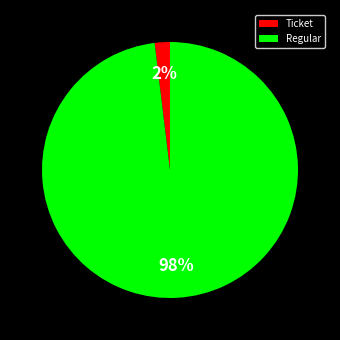

Which has a higher value, Ticket or Regular?

Regular